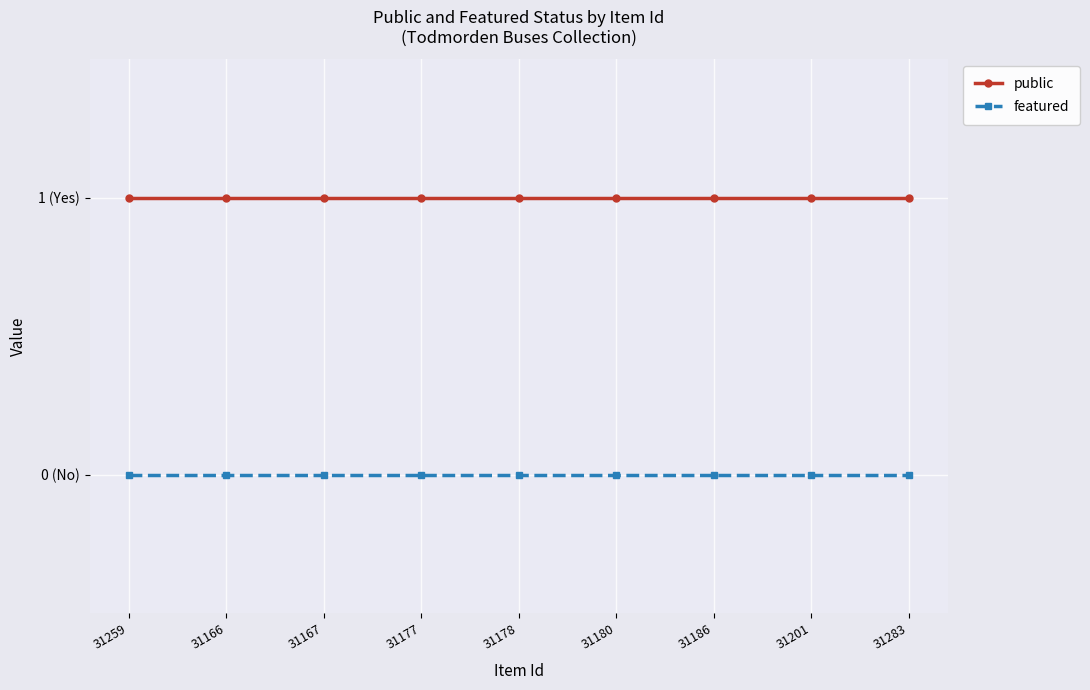

Does the chart have visible grid lines?

Yes